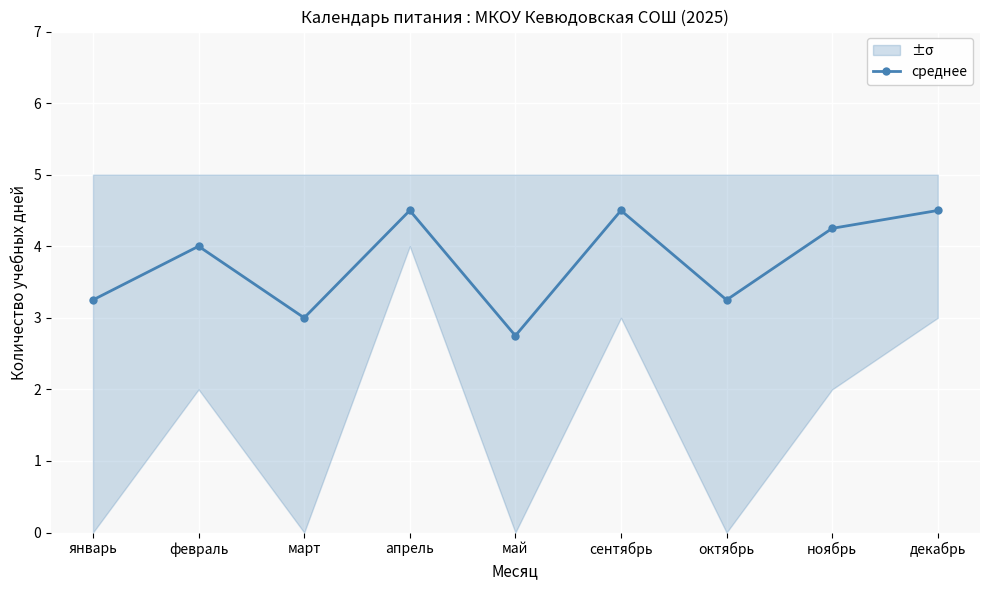

What is the value of the 9th point from the left?

4.5